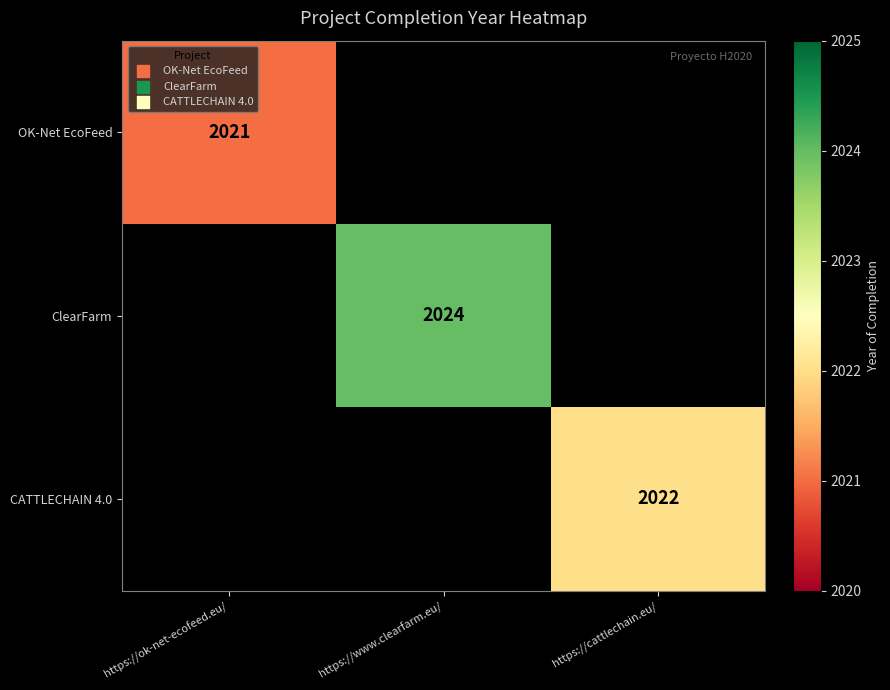

The value of OK-Net EcoFeed at https://ok-net-ecofeed.eu/ is 1262.0. True or false?

False